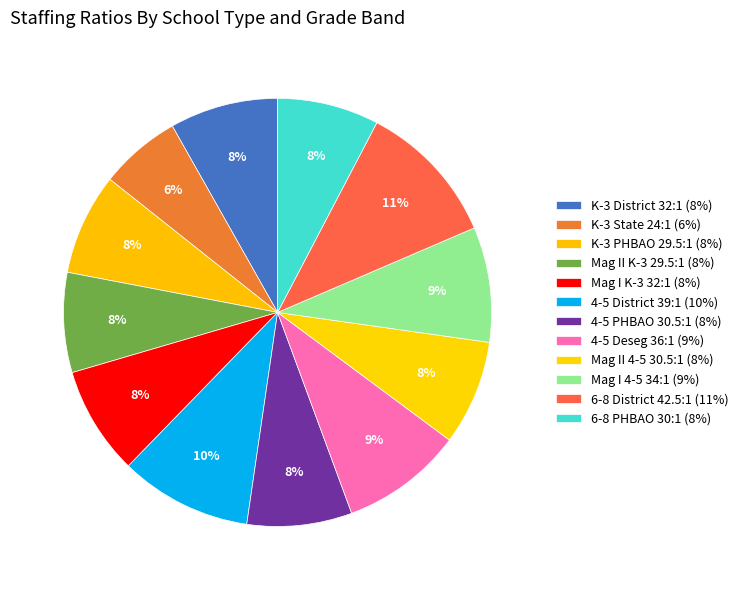

To the nearest percent, what is the difference between the largest and smallest slice percentages?

5%